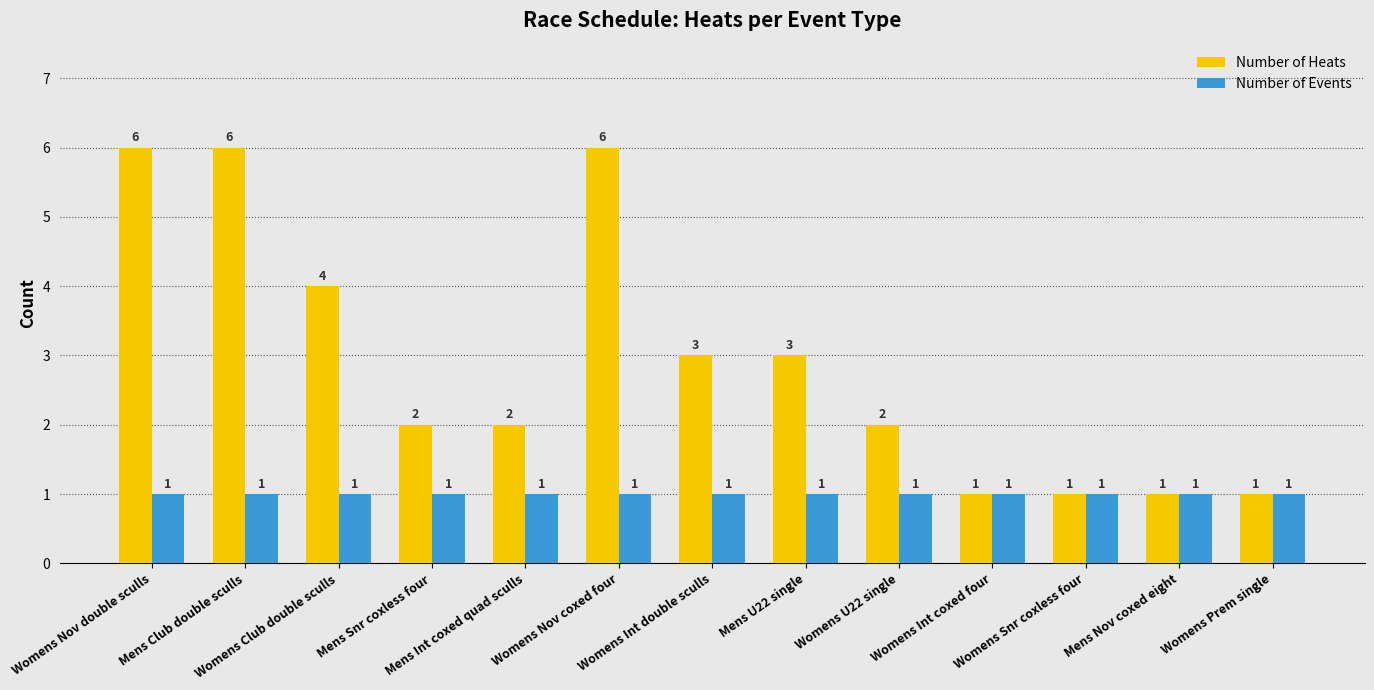

What are all the series names shown in the legend?

Number of Heats, Number of Events